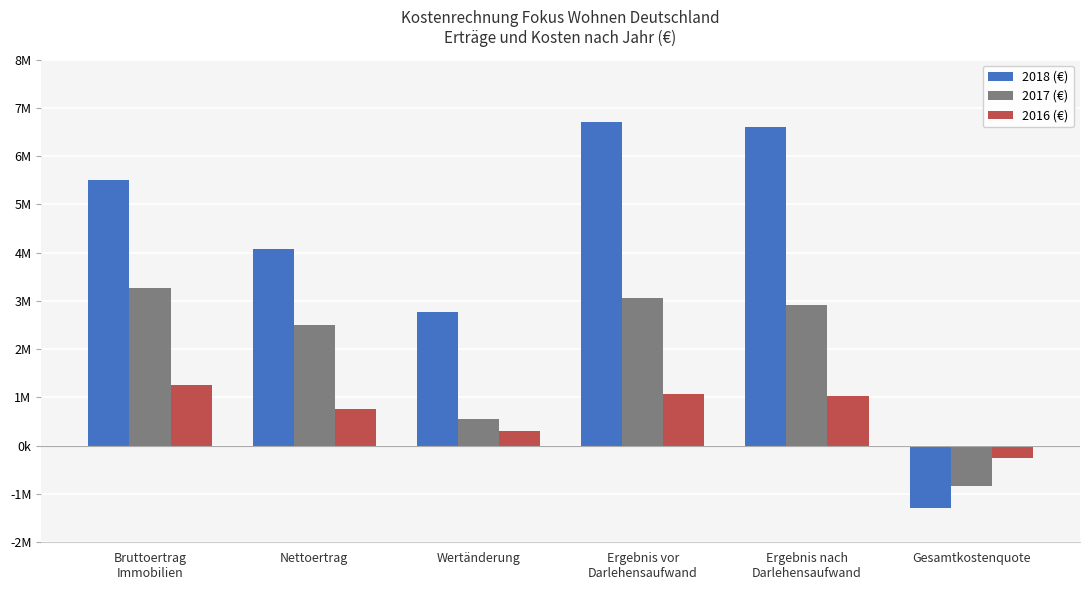

What is the spread (max minus min) of values at Nettoertrag?

3313794.5